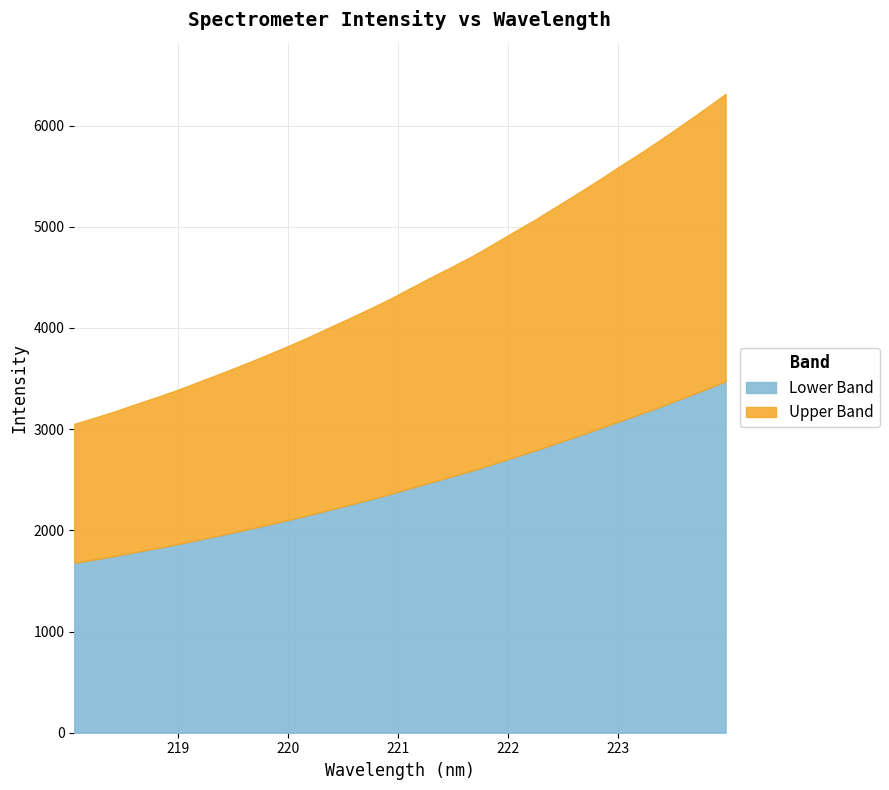

What is the ratio of the value at 220.3533 to the value at 218.0596?

1.3